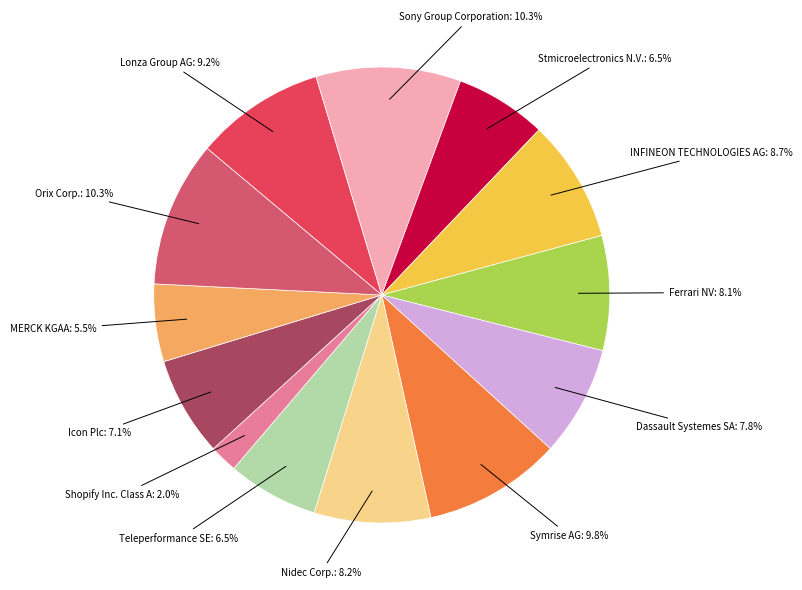

What is the ratio of the value at INFINEON TECHNOLOGIES AG to the value at Icon Plc?

1.2